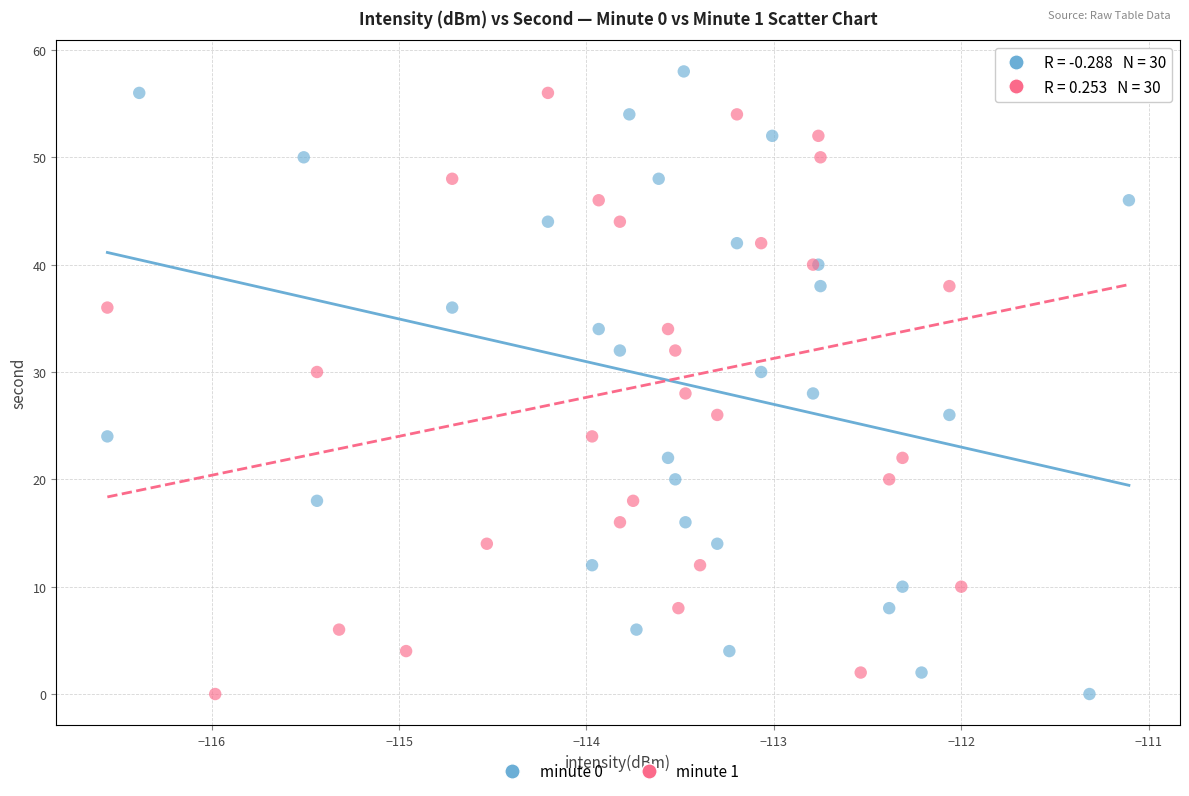

What are all the series names shown in the legend?

minute 0, minute 1